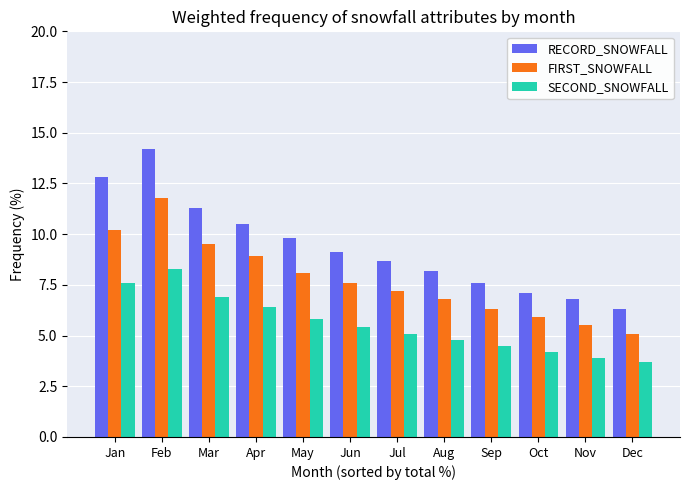

What is the value of the SECOND_SNOWFALL bar at the 2nd from the left?

8.3